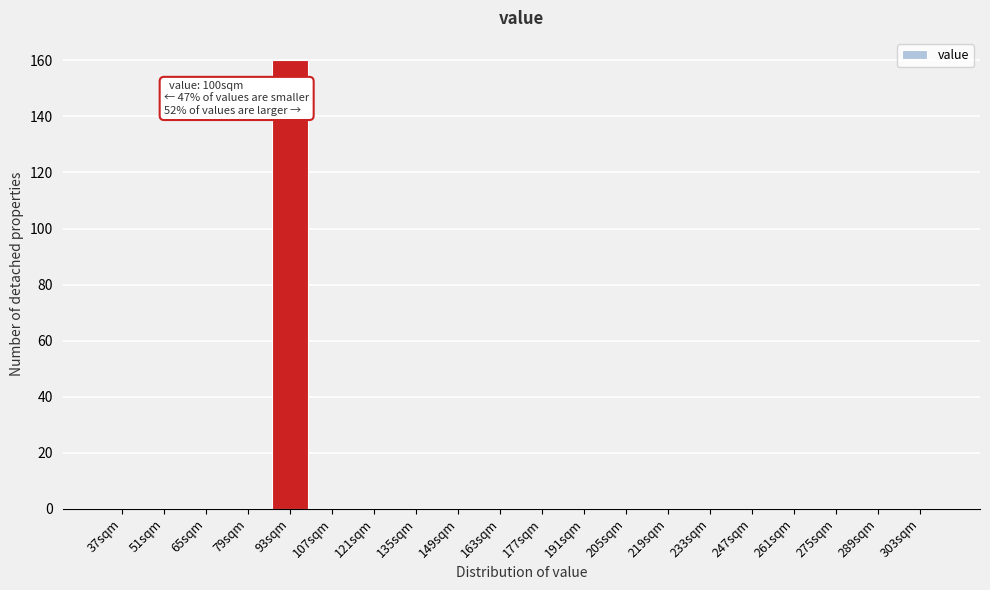

Reading right to left, list all the values displayed in this chart.

303sqm=0	289sqm=0	275sqm=0	261sqm=0	247sqm=0	233sqm=0	219sqm=0	205sqm=0	191sqm=0	177sqm=0	163sqm=0	149sqm=0	135sqm=0	121sqm=0	107sqm=0	93sqm=160	79sqm=0	65sqm=0	51sqm=0	37sqm=0